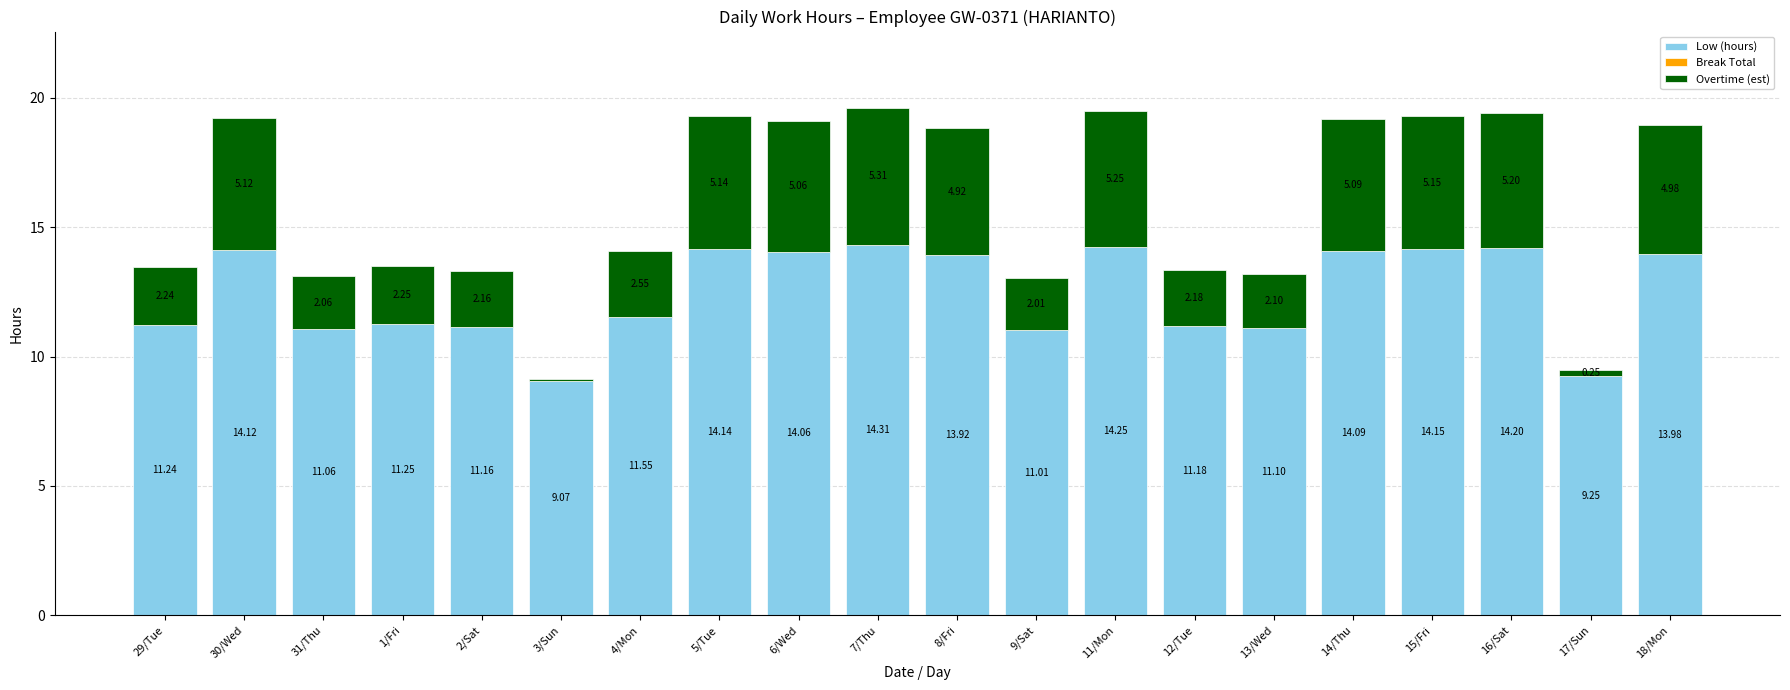

What is the total value across all series at 4/Mon?

14.1